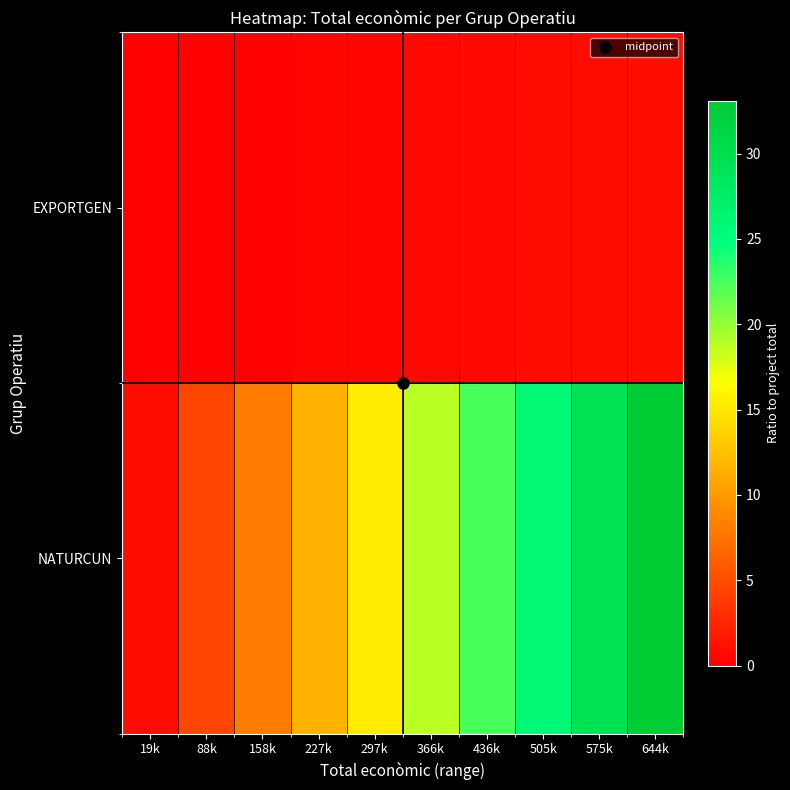

Reading left to right, extract all data points from this chart.

EXPORTGEN: 19k=0.0	88k=0.1	158k=0.2	227k=0.4	297k=0.5	366k=0.6	436k=0.7	505k=0.8	575k=0.9	644k=1.0
NATURCUN: 19k=1.0	88k=4.6	158k=8.1	227k=11.7	297k=15.3	366k=18.8	436k=22.4	505k=26.0	575k=29.5	644k=33.1